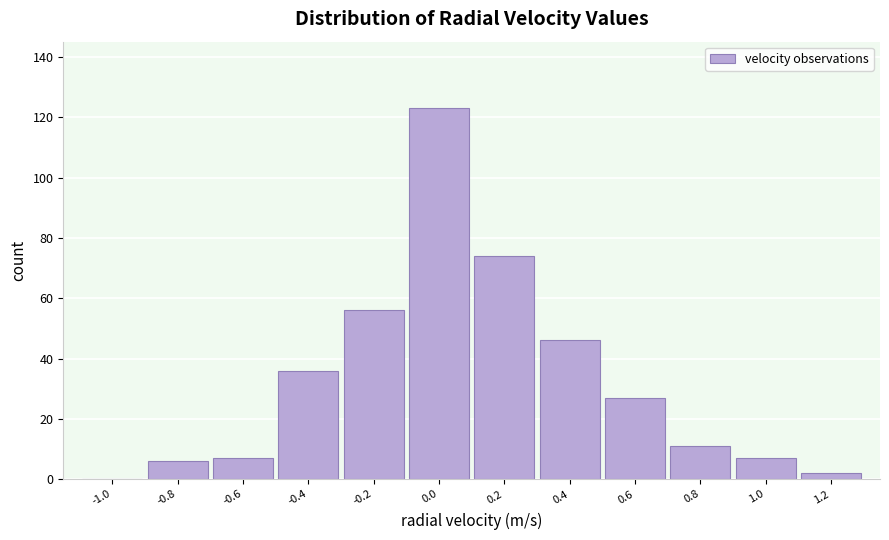

Reading left to right, what are all the values shown in this chart?

-1.0=0	-0.8=6	-0.6=7	-0.4=36	-0.2=56	0.0=123	0.2=74	0.4=46	0.6=27	0.8=11	1.0=7	1.2=2